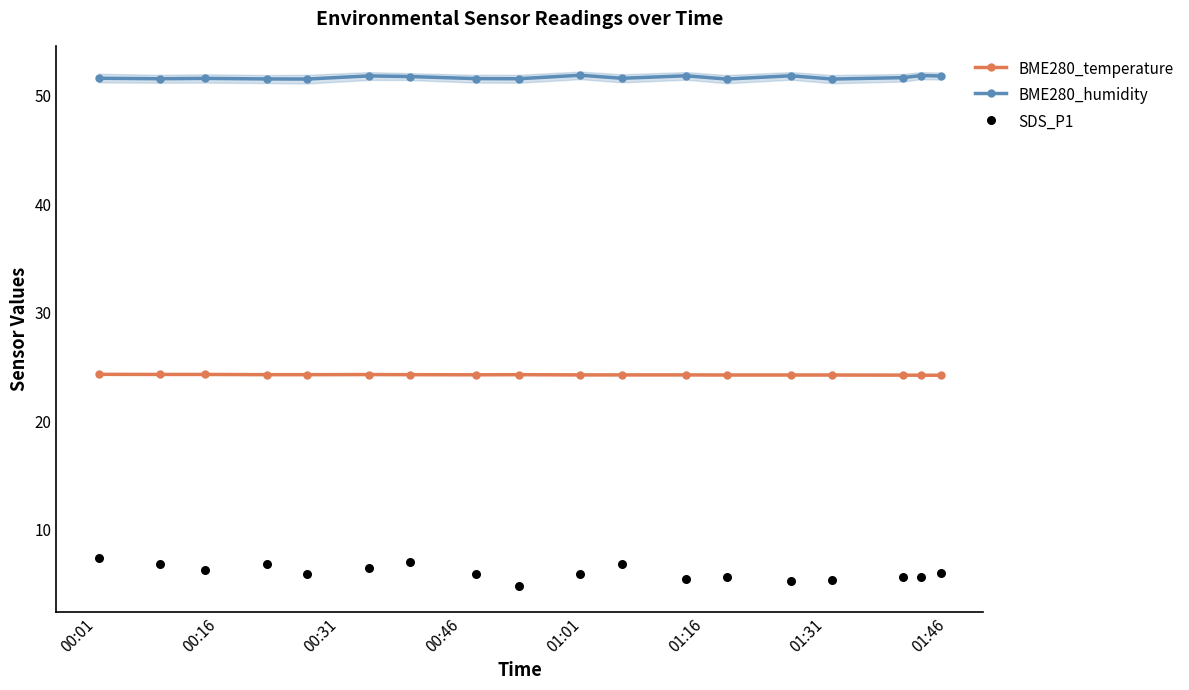

At how many categories does at least one series exceed 24?

18